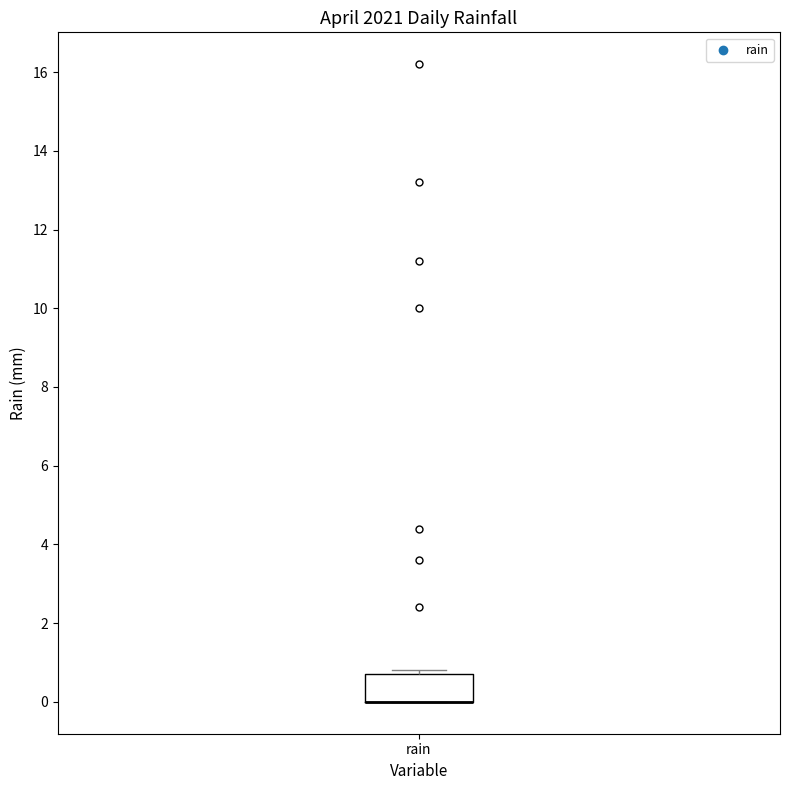

Read this box plot against the y-axis: the position of the median line, the range covered by the box, and the ends of both whiskers. The values are not printed on the chart, so give them approximately, as read against the axis.

median 0.0 (drawn on the box's lower edge), box 0.0 to 0.8, whiskers 0.0 to 0.8 (just above the box's upper edge)